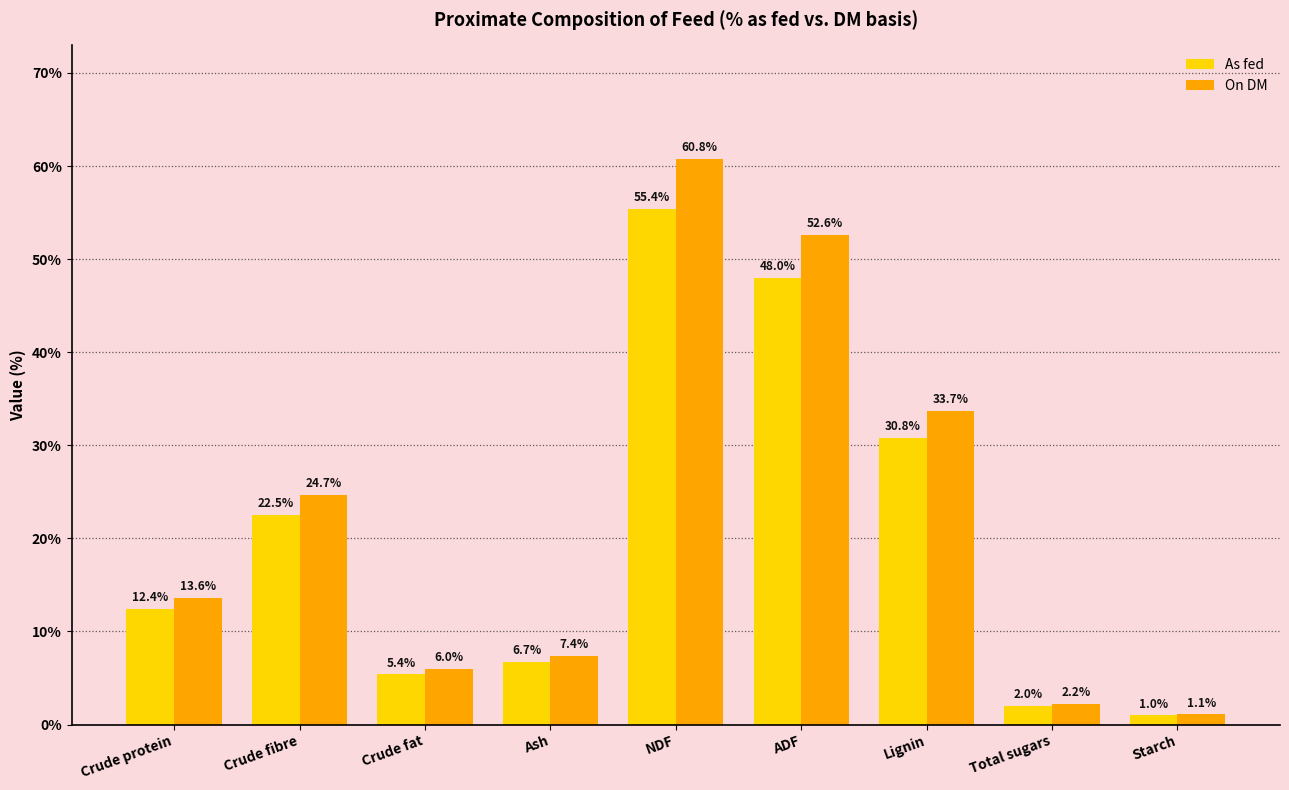

What are all the series names shown in the legend?

As fed, On DM